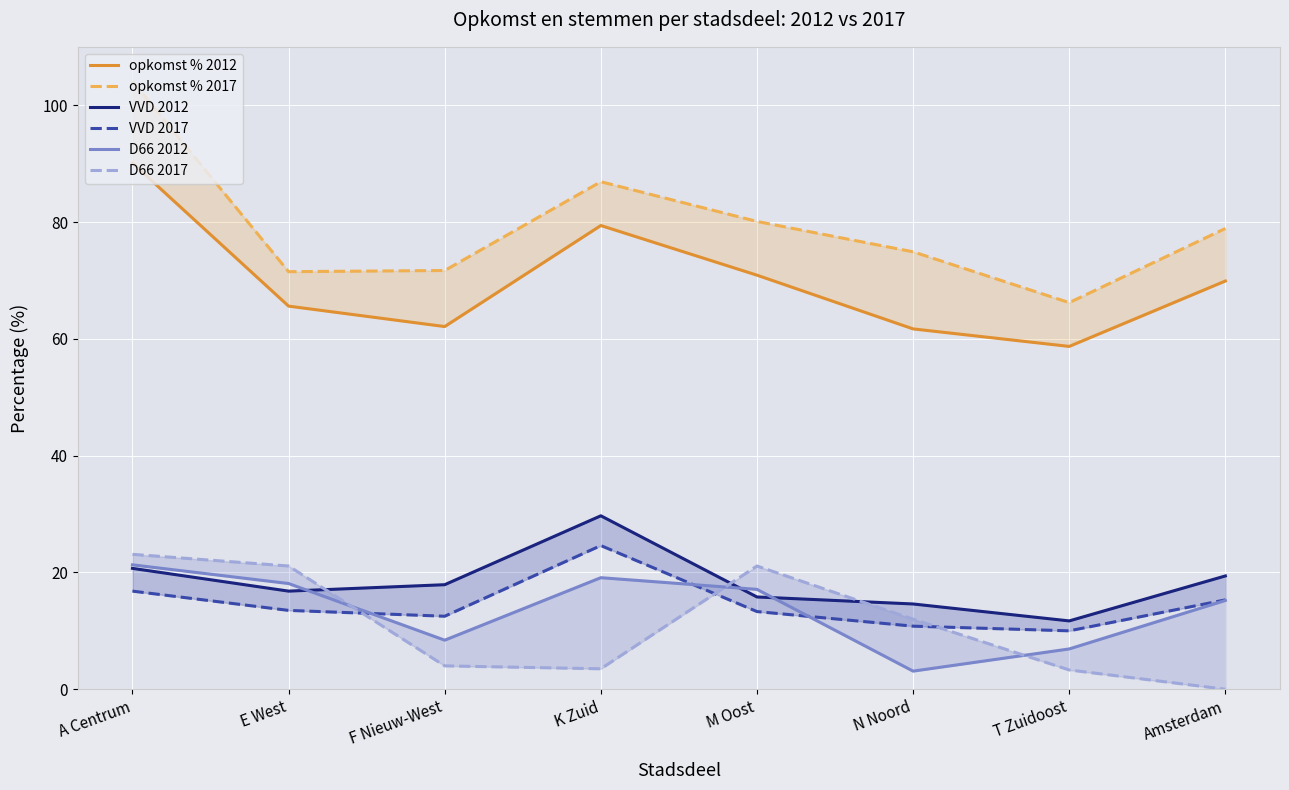

True or false: opkomst % 2012 and D66 2012 intersect in this chart.

False